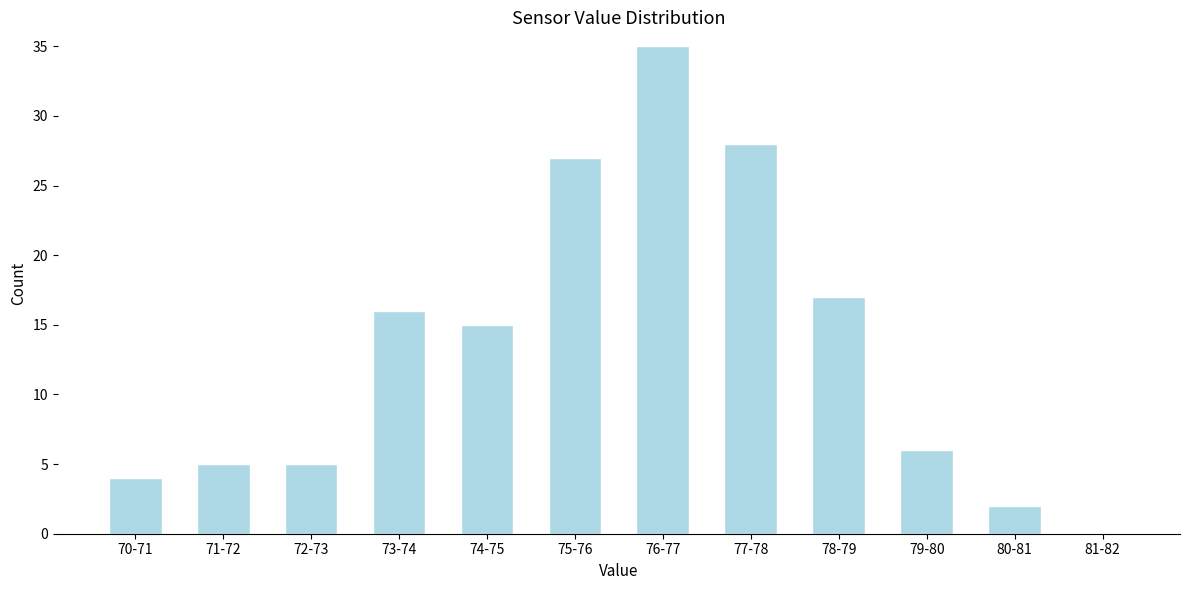

What is the ratio of the value at 72-73 to the value at 73-74?

0.3